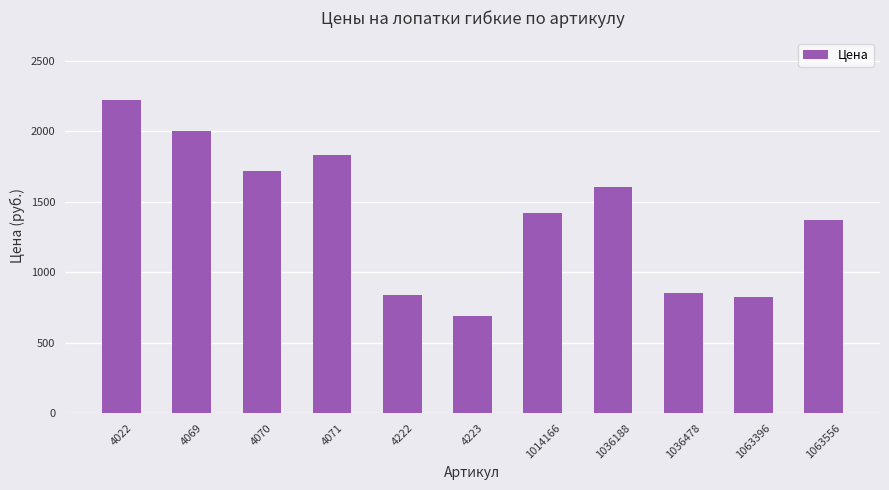

What is the sum of the values at 1063556 and 1063396?

2196